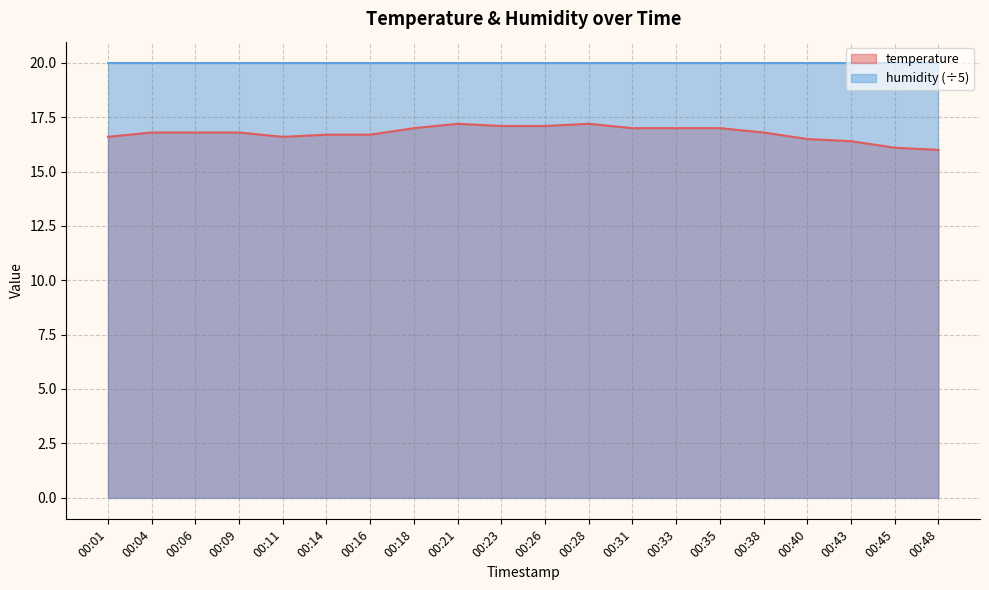

What is the change in value from 00:14 to 00:21?

+0.5